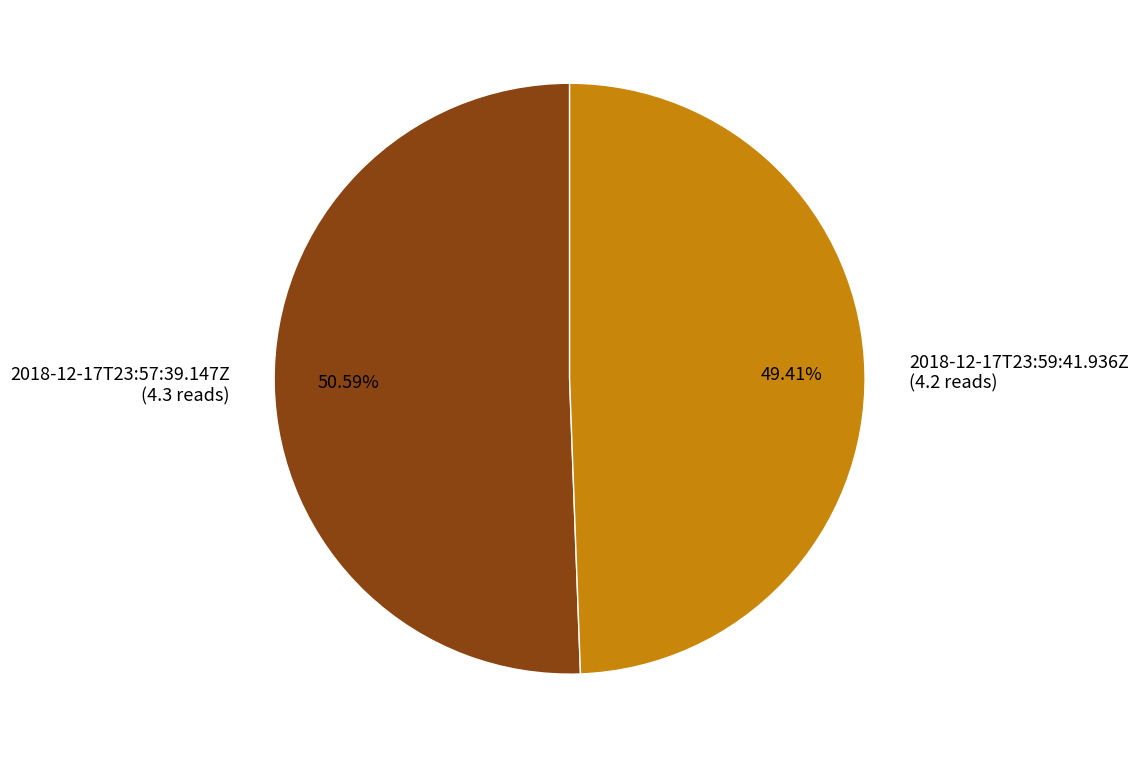

Between 2018-12-17T23:57:39.147Z (4.3 reads) and 2018-12-17T23:59:41.936Z (4.2 reads), which is larger?

2018-12-17T23:57:39.147Z (4.3 reads)